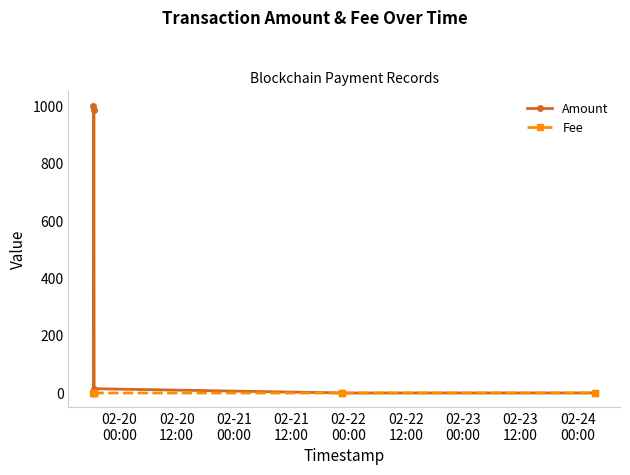

At which category is the sum across all series the highest?

02-20
00:00